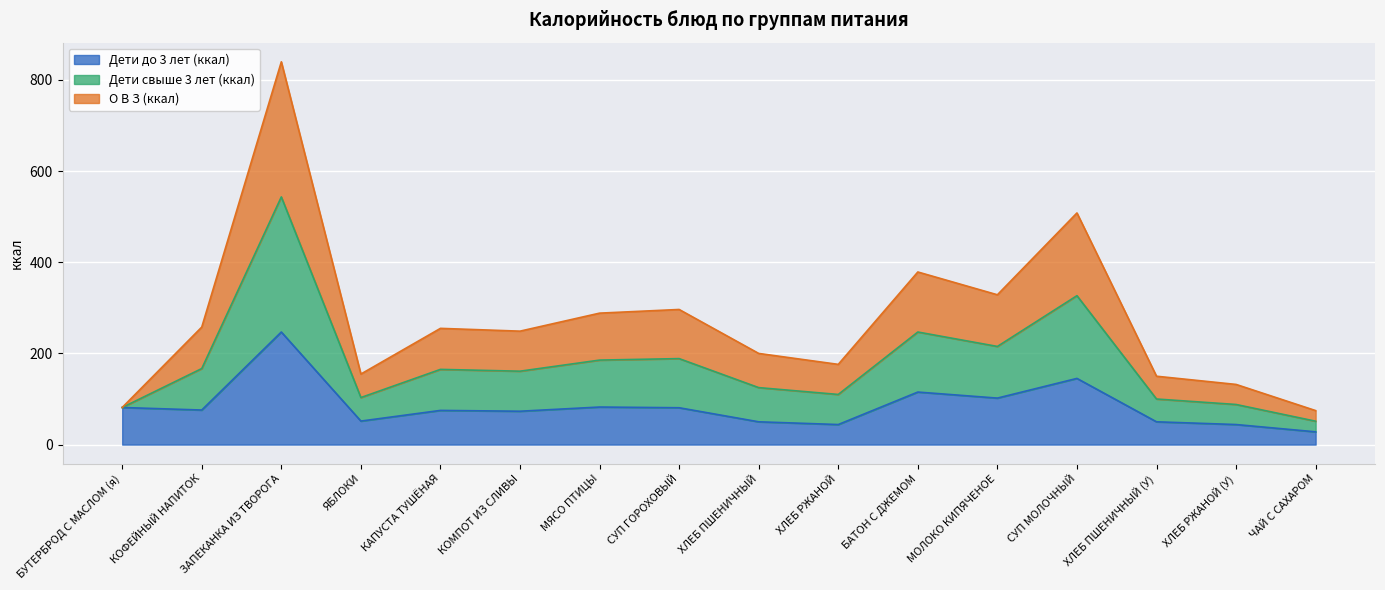

At which category is the sum across all series the highest?

ЗАПЕКАНКА ИЗ ТВОРОГА